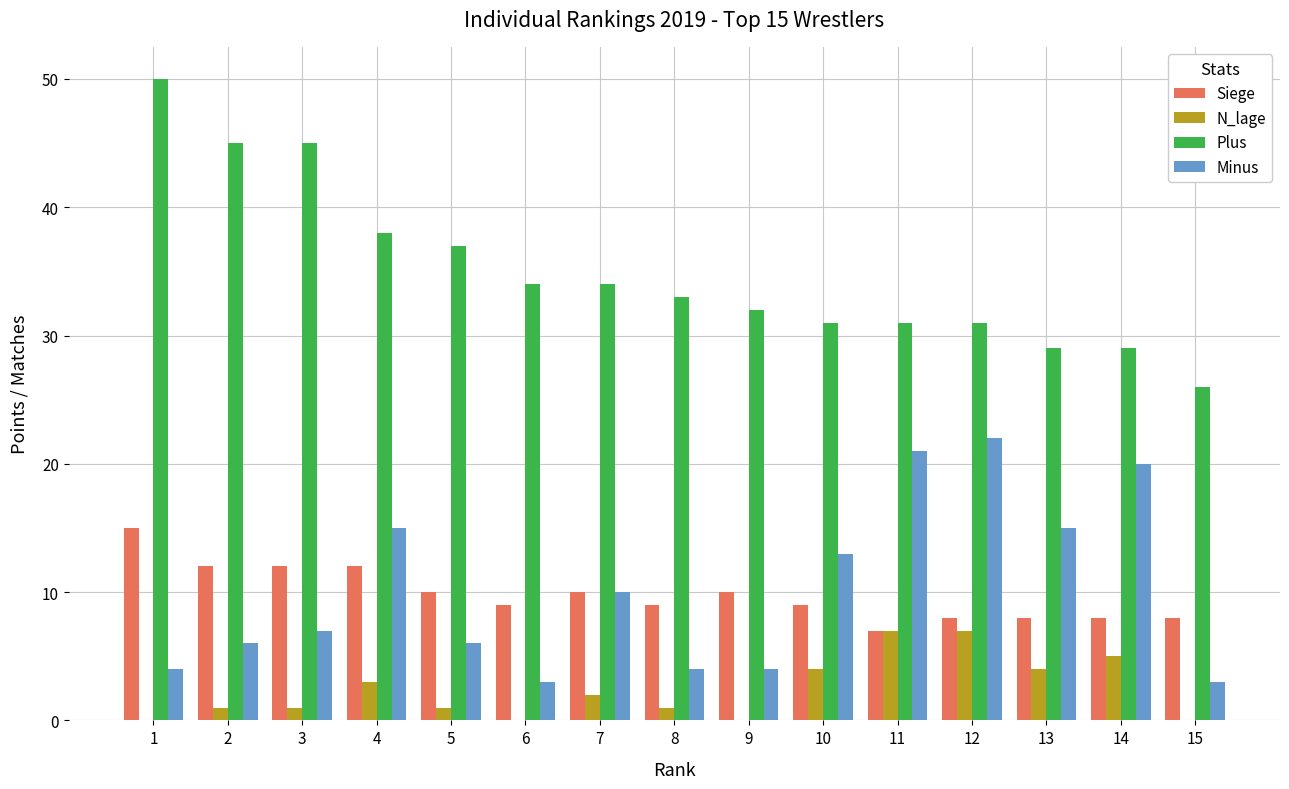

The Plus series shows 37 at 5. True or false?

True